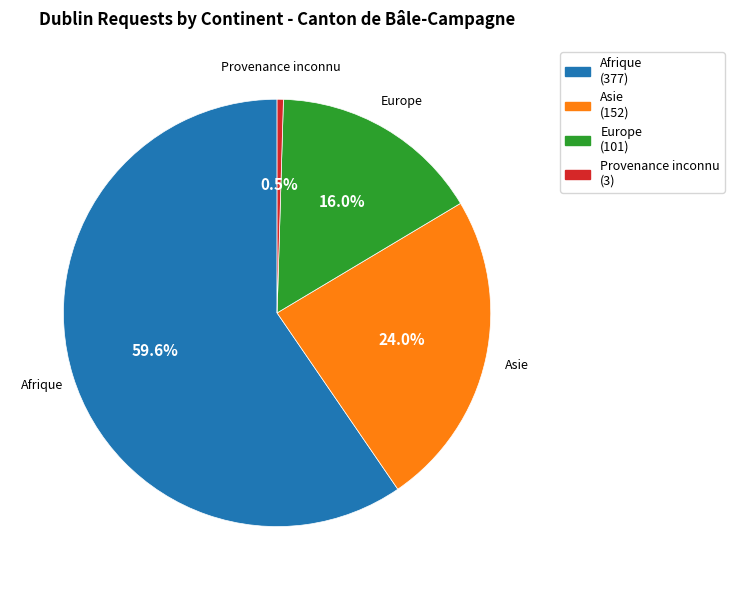

Do Provenance inconnu and Asie together represent more than half of the pie?

No